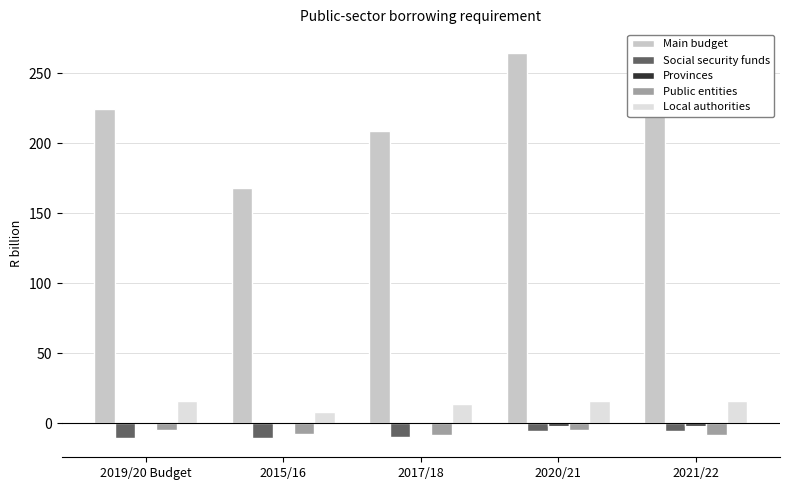

Read the Local authorities value at 2019/20 Budget.

16.2